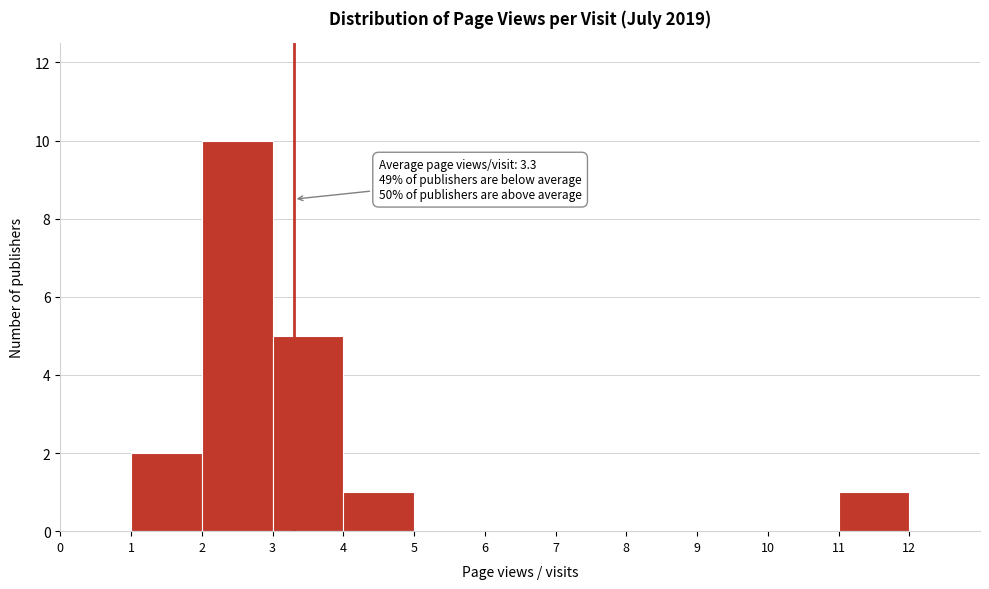

Over which range of the x-axis is the bar tallest?

2 to 3